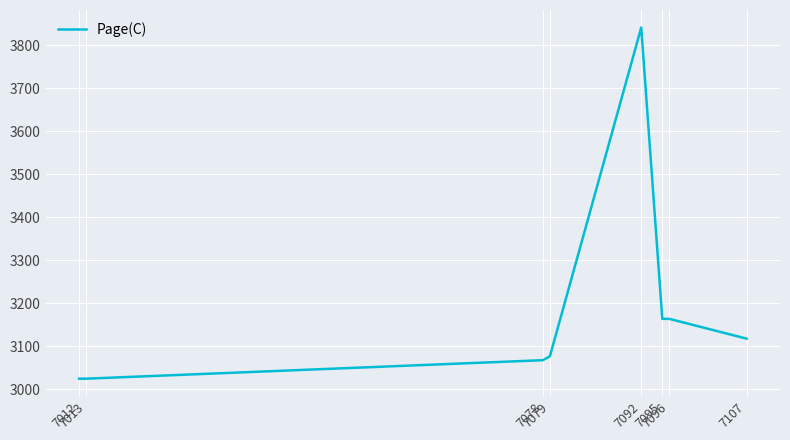

The value at 7092 is 3841. True or false?

True